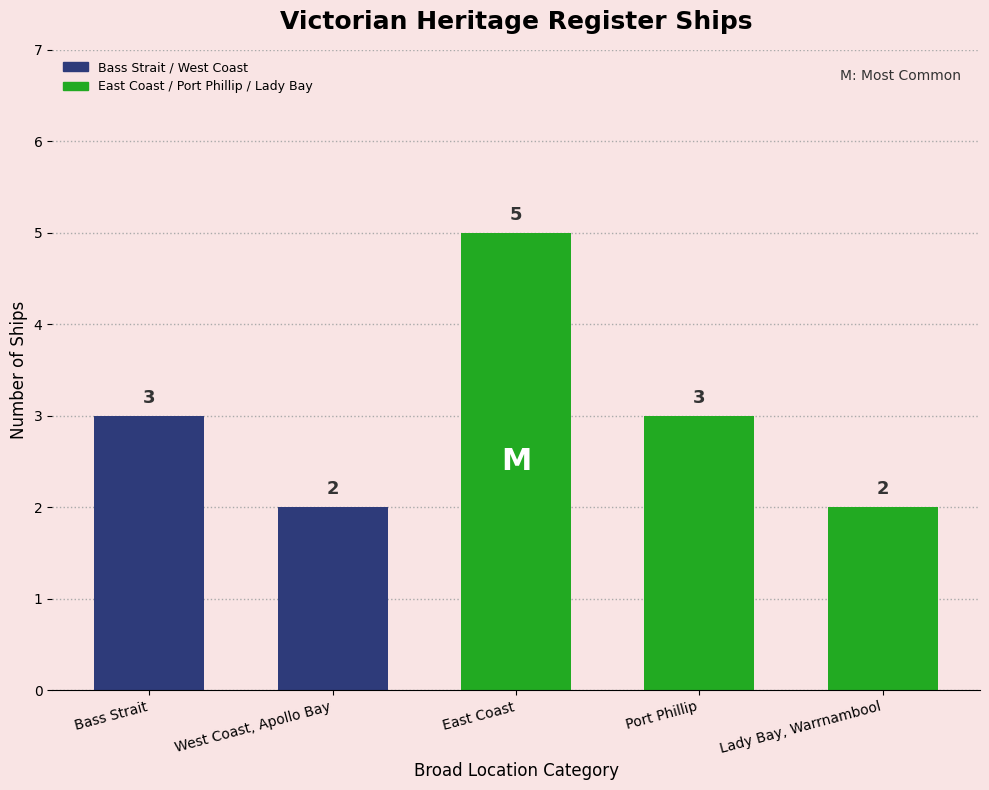

Is it true that the value at West Coast, Apollo Bay is 2?

True